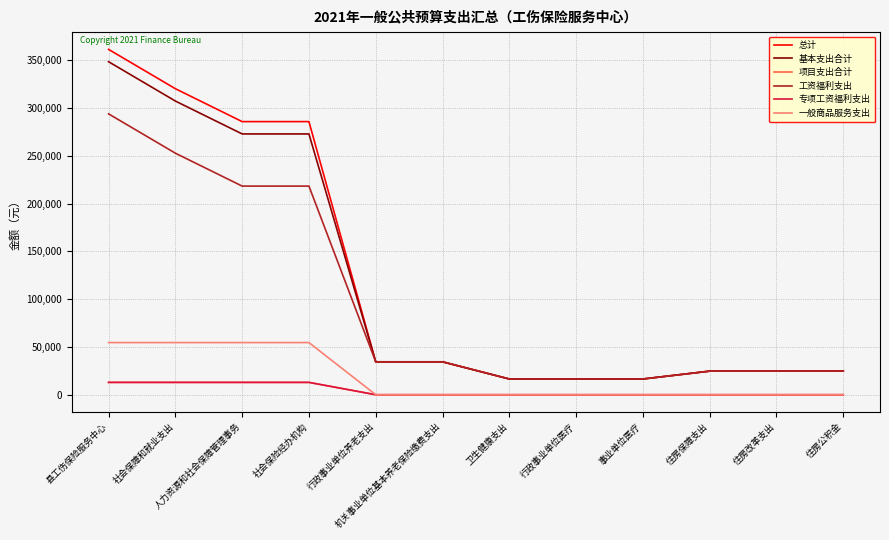

True or false: 总计 has a value of 361590.9 at 县工伤保险服务中心.

True